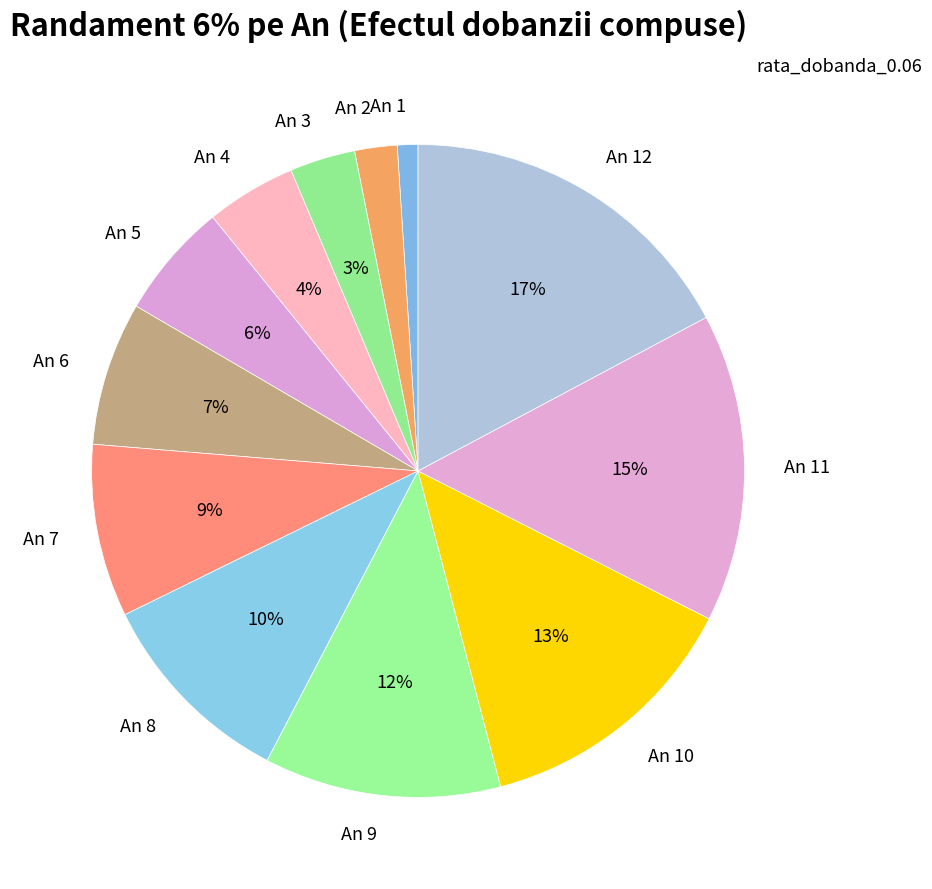

Is the sum of An 12 and An 10 greater than half?

No